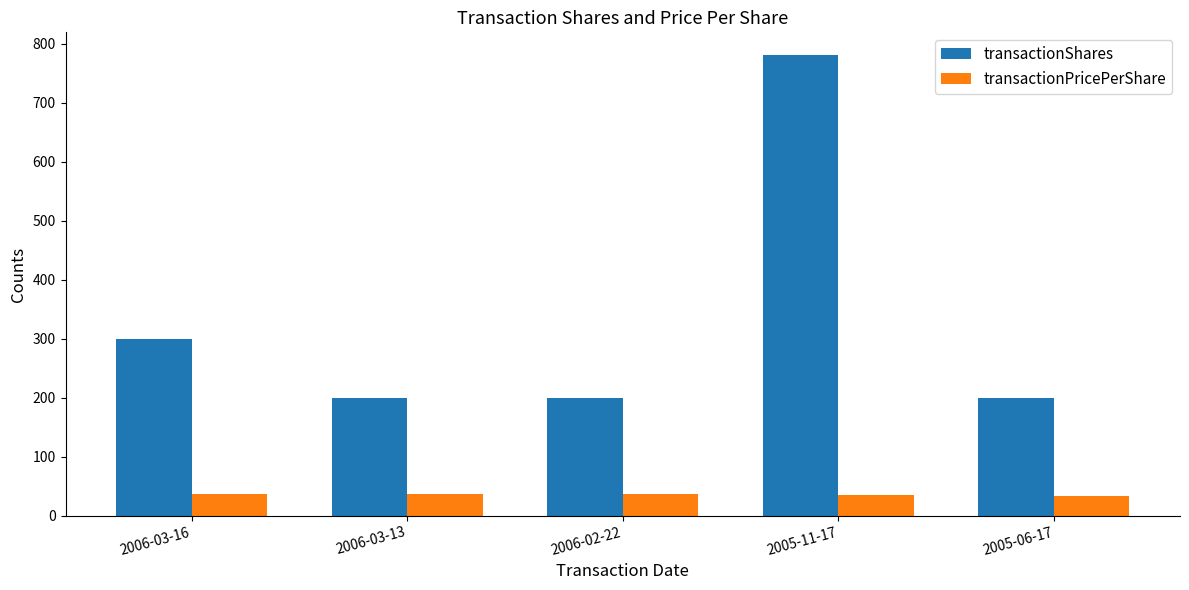

What is the difference between the maximum and minimum values in the transactionShares series?

580.0